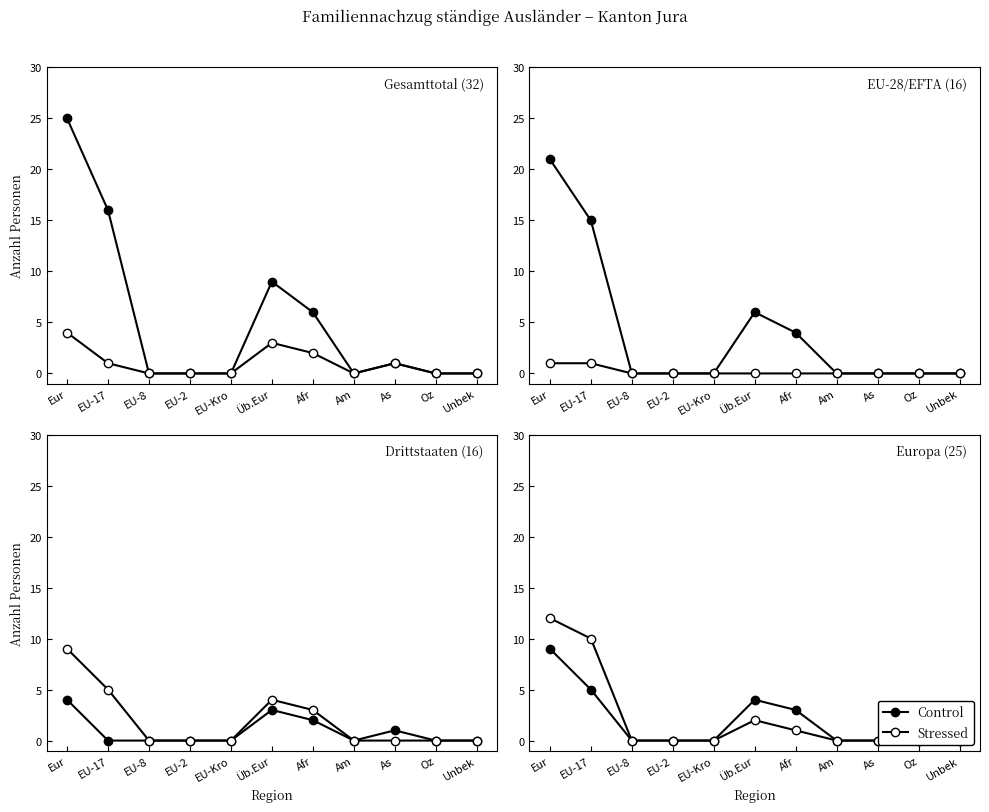

What is the approximate value of Control at EU-17?

5